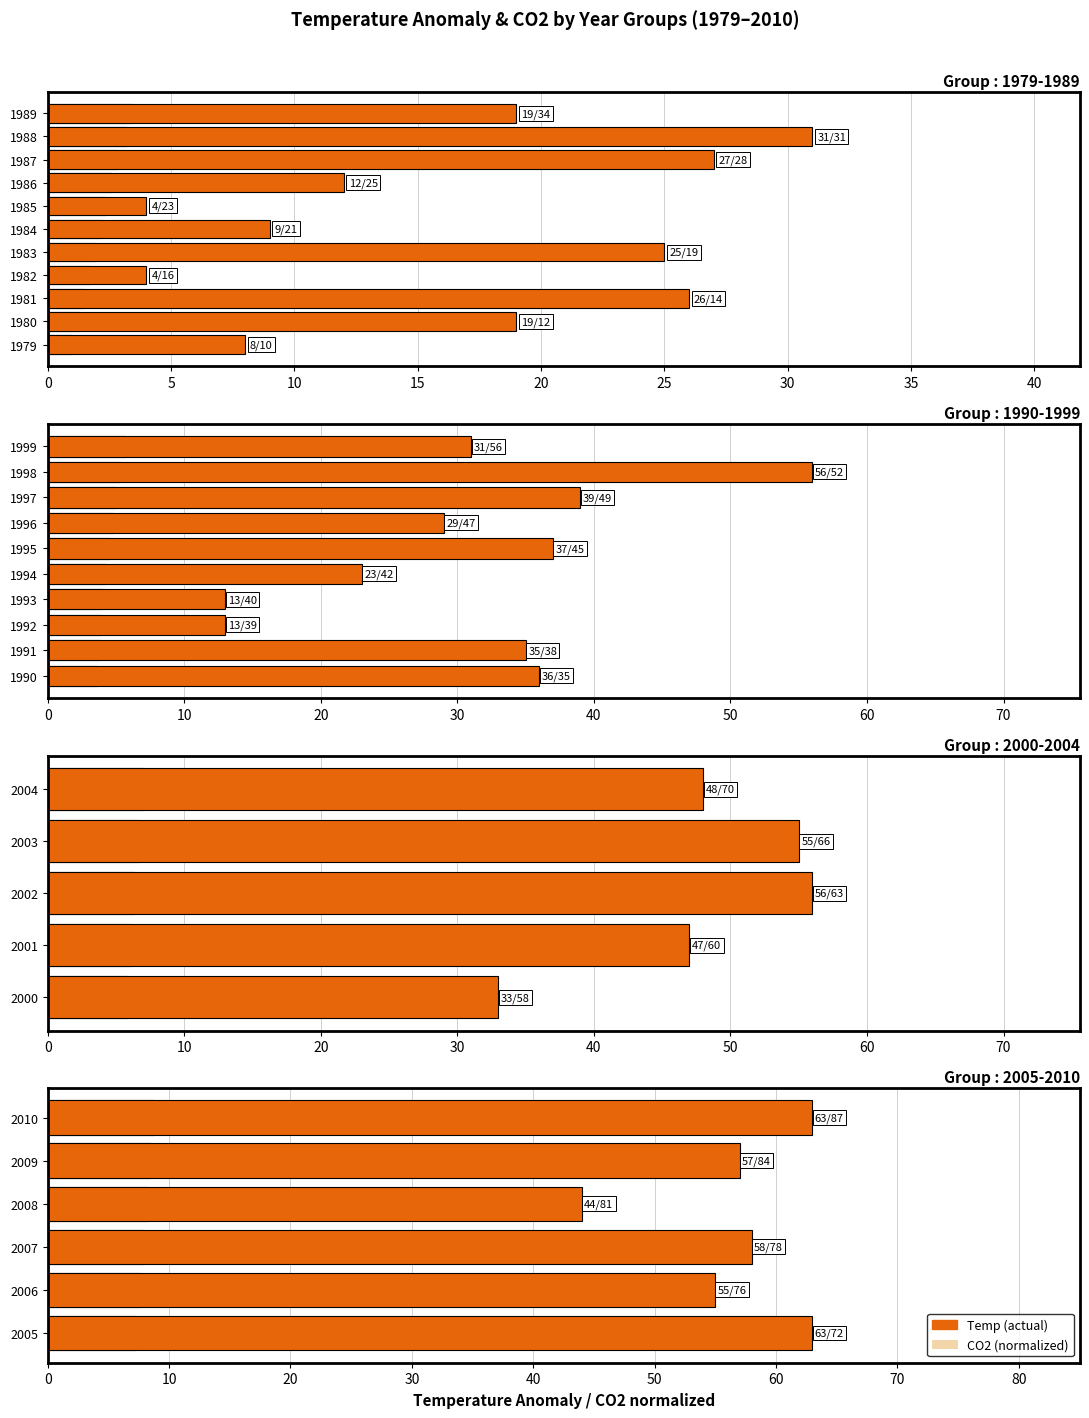

Which has a higher value, 2007 or 2005?

2007